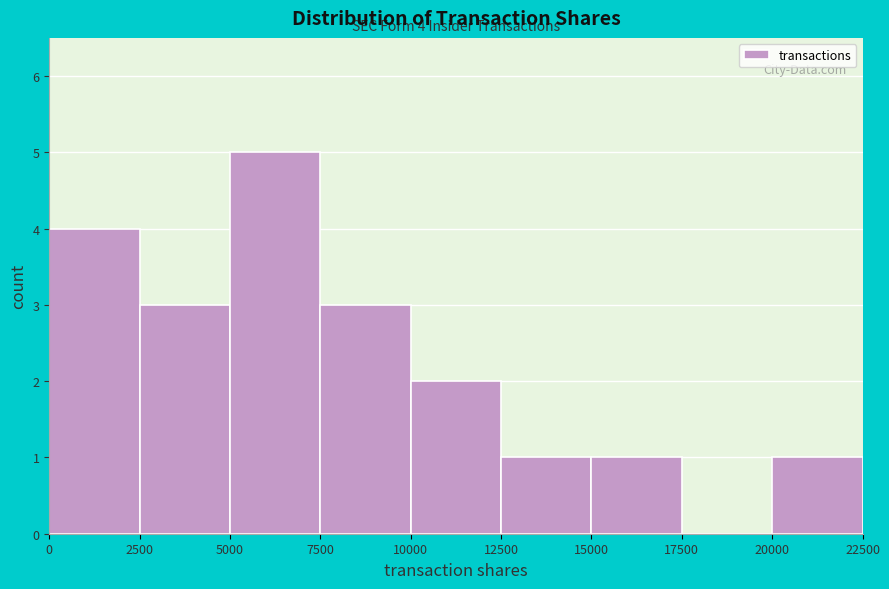

Which range on the x-axis has the tallest bar?

5000 to 7500